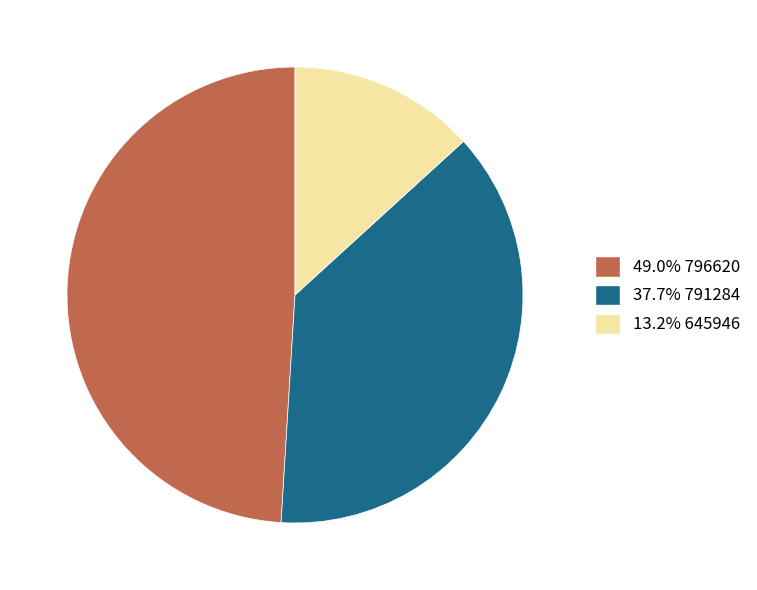

How many slices are in this pie chart?

3